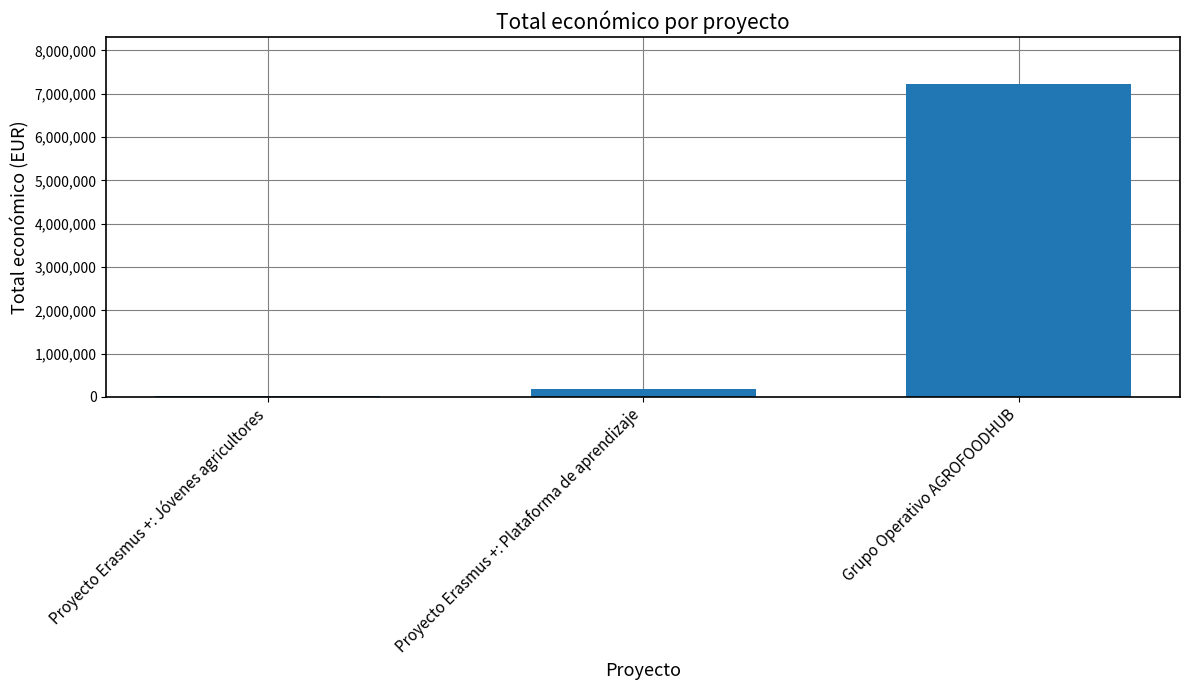

Rank the categories by value from lowest to highest.

Proyecto Erasmus +: Jóvenes agricultores, Proyecto Erasmus +: Plataforma de aprendizaje, Grupo Operativo AGROFOODHUB